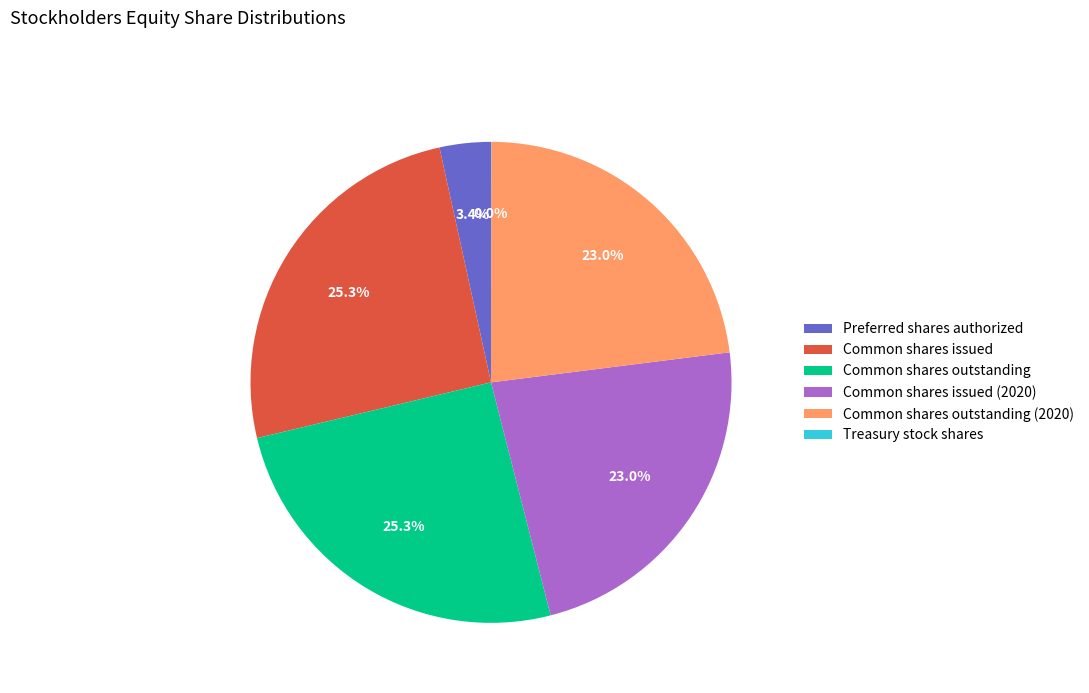

To the nearest percent, what is the difference between the Common shares issued (2020) and Common shares outstanding slice percentages?

2%